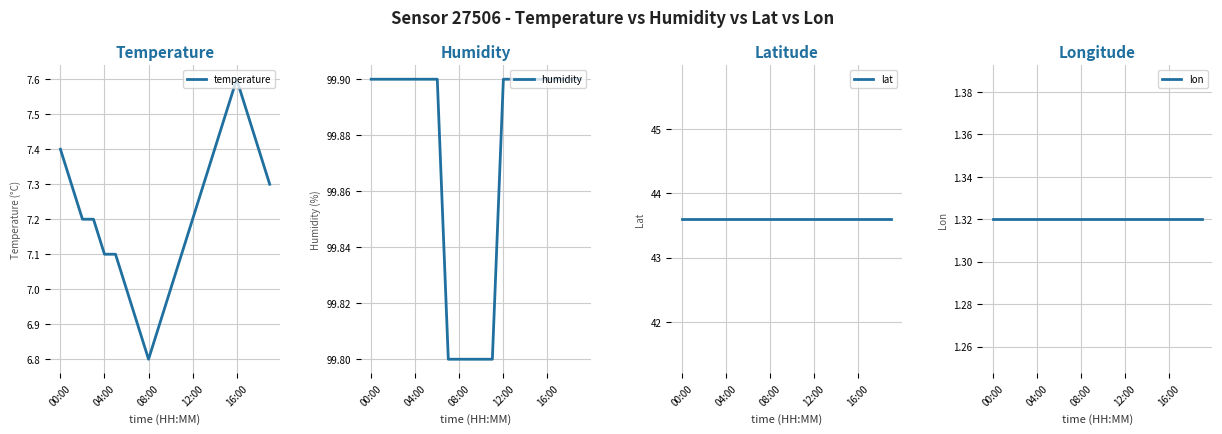

At which label does temperature reach its peak?

16:00